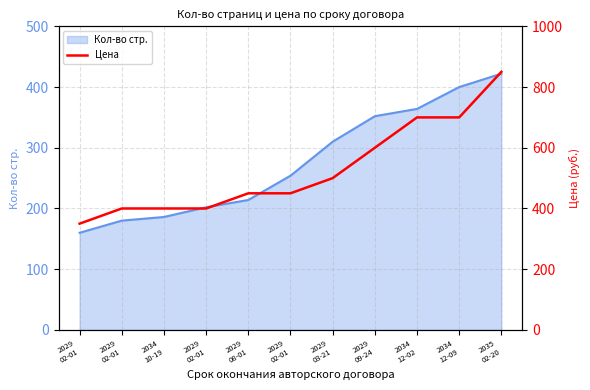

What is the label of the 10th point from the left?

2034
12-09